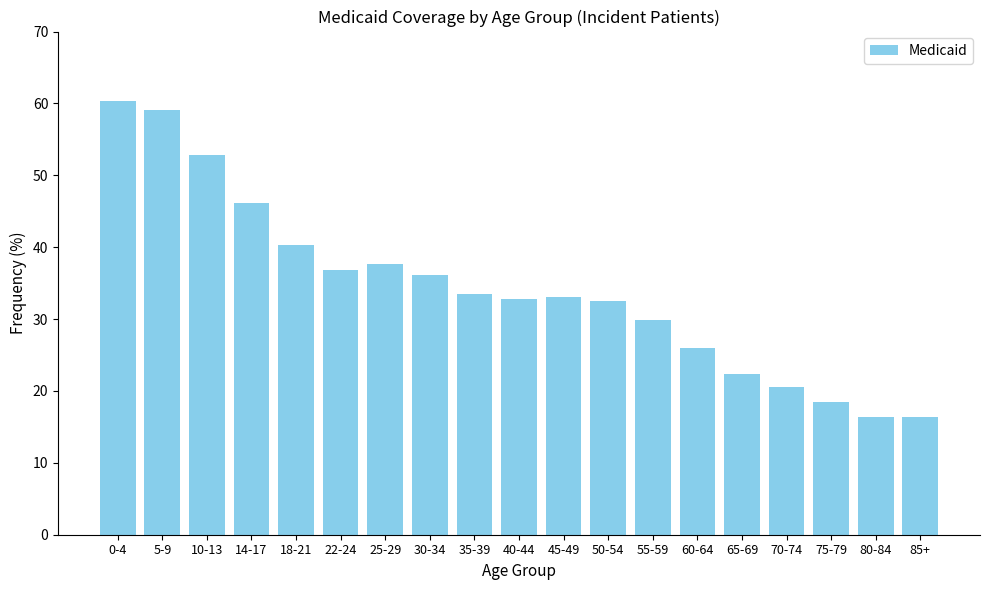

Reading left to right, what are all the values shown in this chart?

60.3	59.1	52.8	46.2	40.3	36.8	37.6	36.1	33.5	32.8	33.1	32.5	29.9	26.0	22.3	20.5	18.4	16.4	16.4